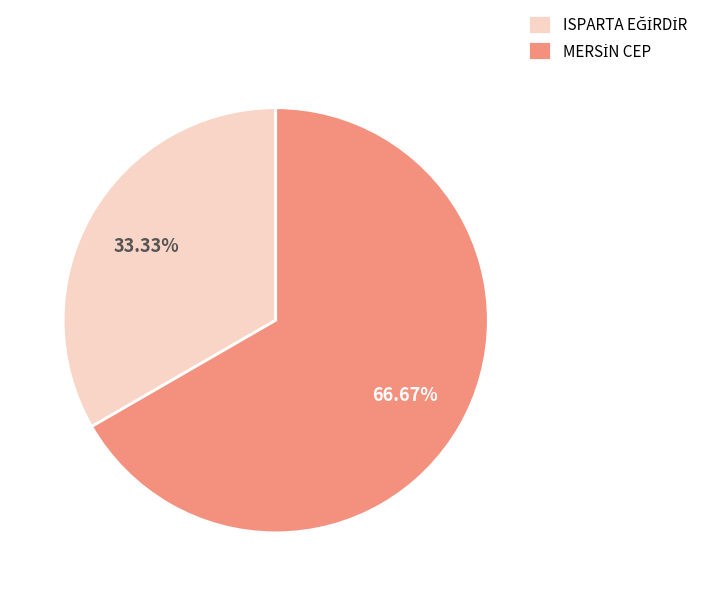

How many segments does this pie chart have?

2